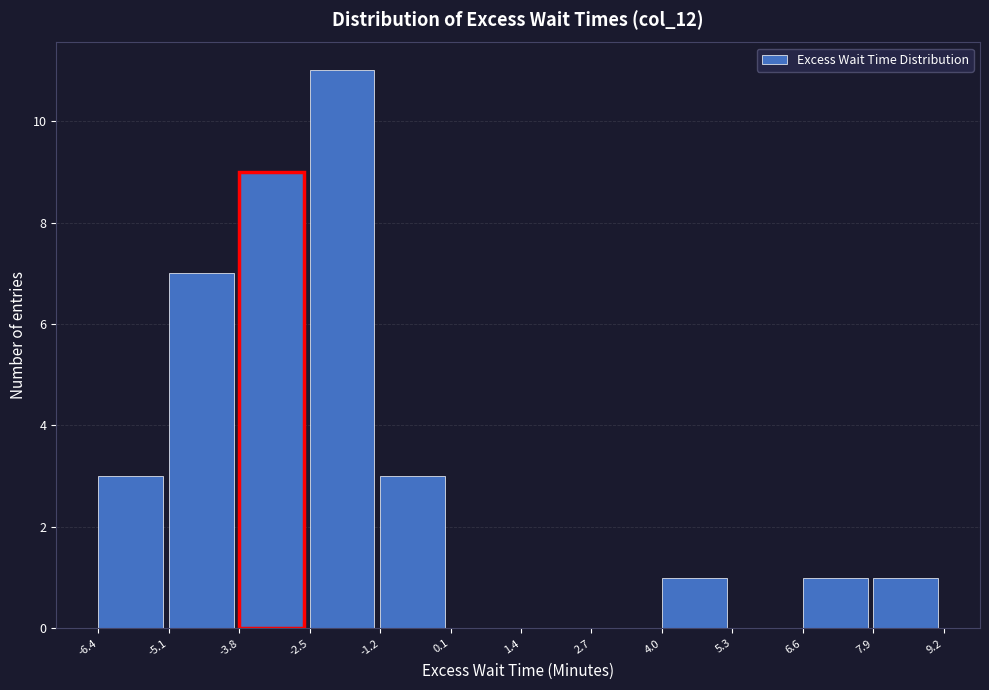

What is the height of the bar covering 4.0 to 5.3 on the x-axis? The values are not printed on the chart, so give them approximately, as read against the axis.

1